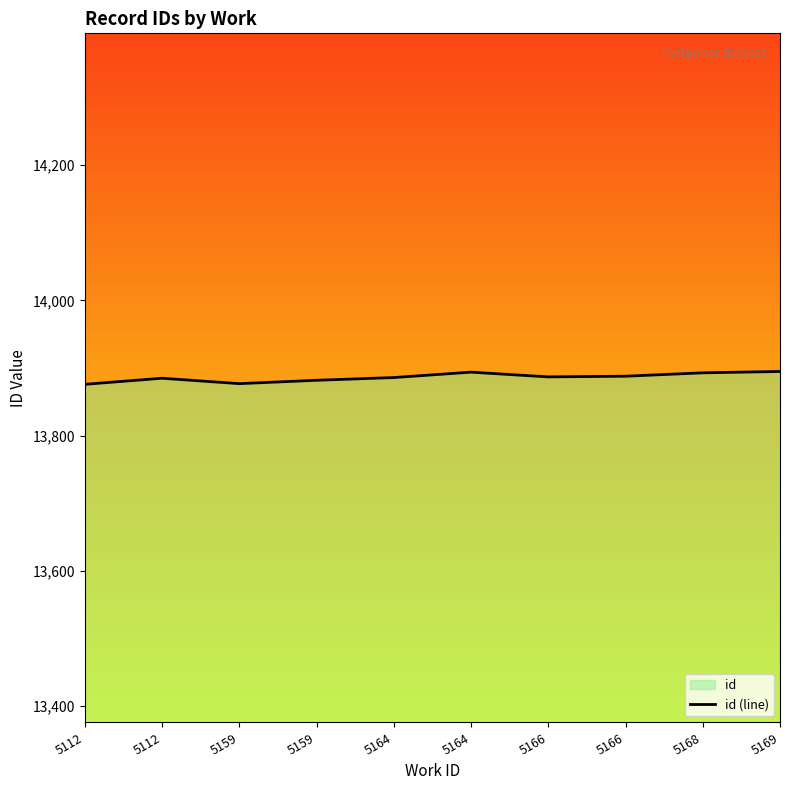

Count the number of data series in this chart.

1